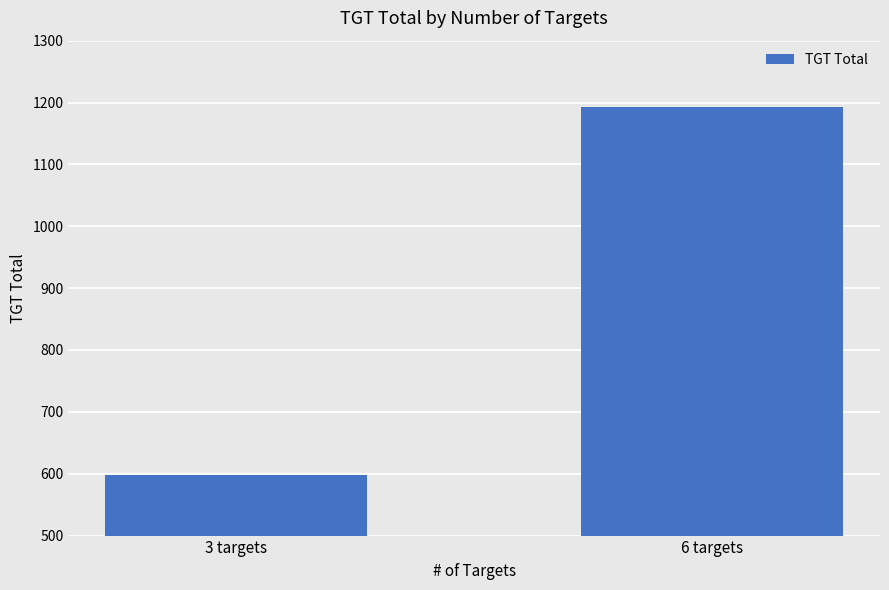

The chart shows a value of 1193 at 6 targets. True or false?

True